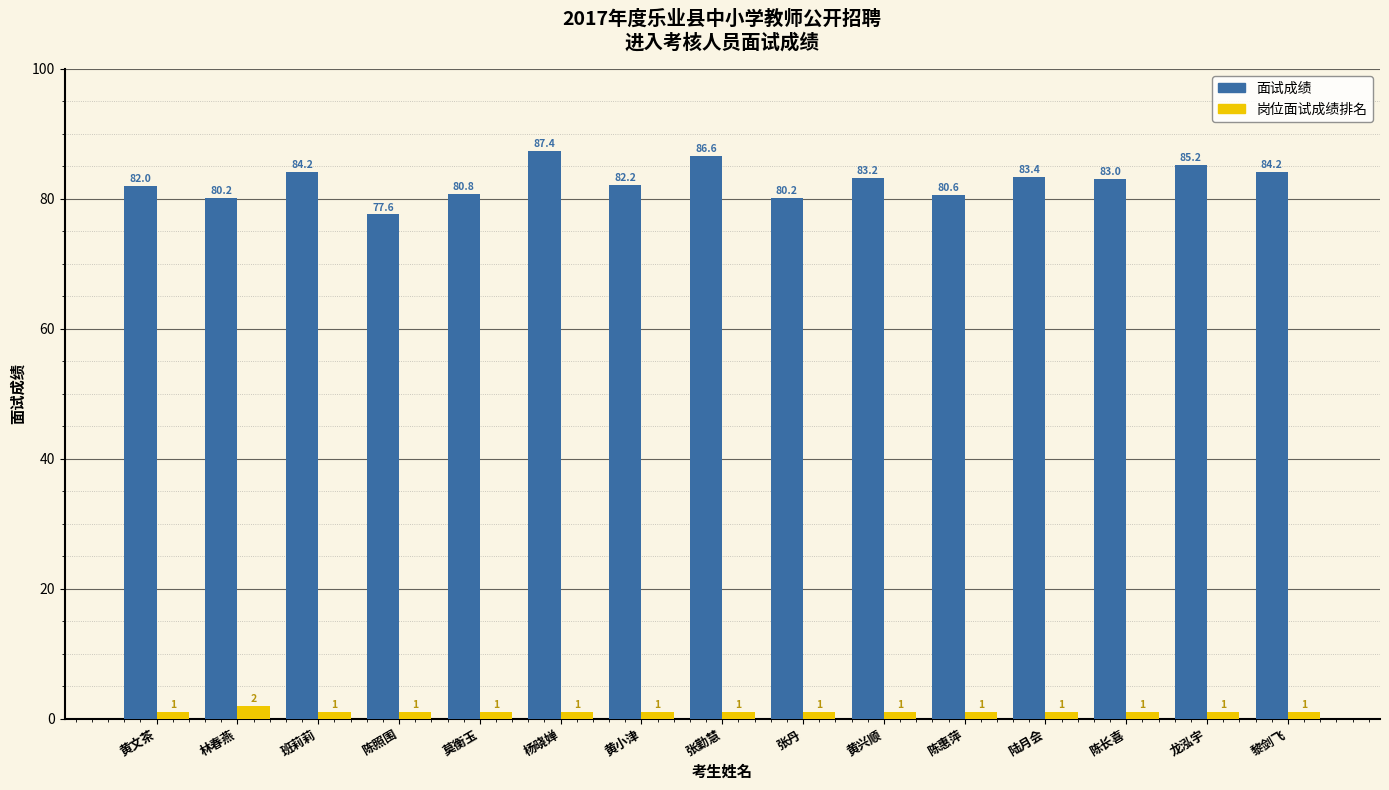

What is the total value across all series at 黄文茶?

83.0